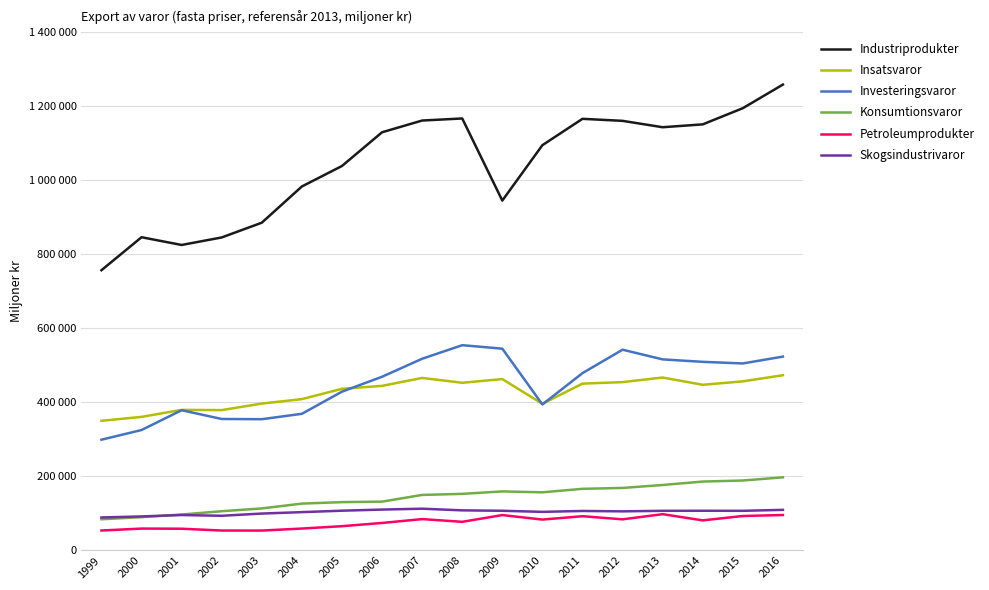

Does the chart have visible grid lines?

Yes